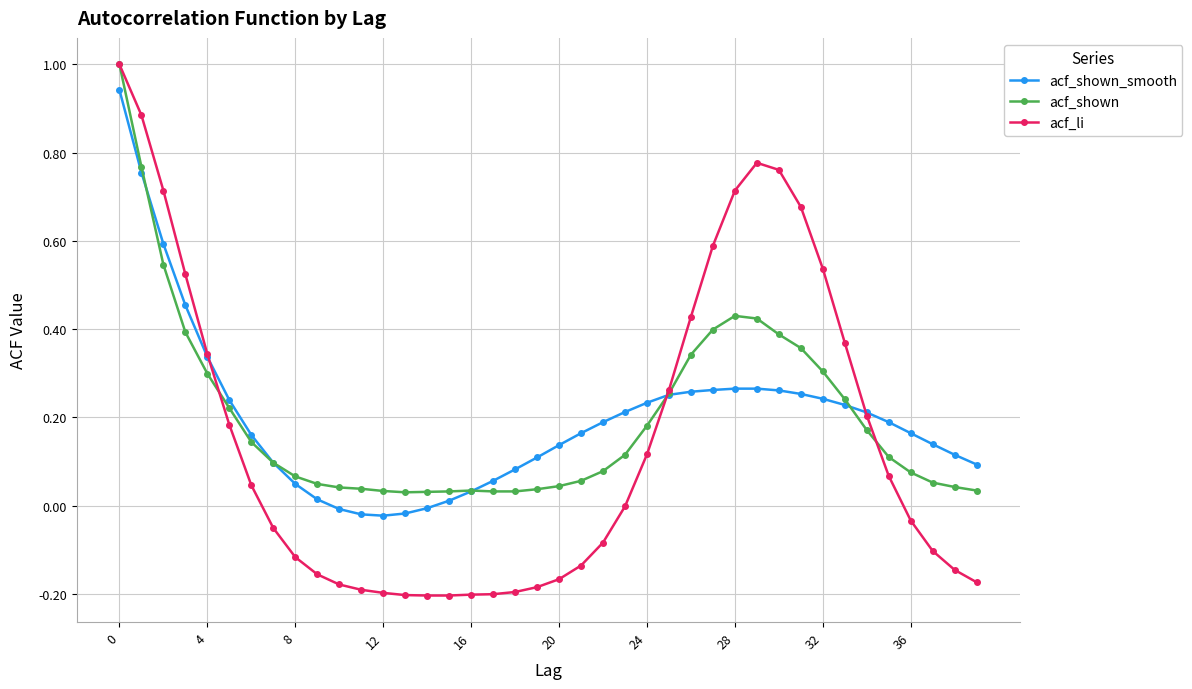

Which series has the largest range (max minus min)?

acf_li